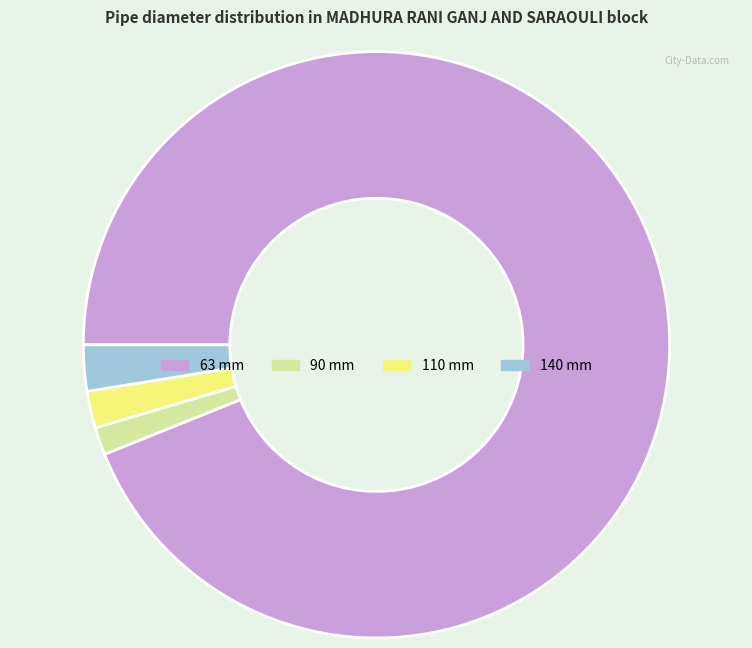

Which category has the smallest portion of the pie?

90 mm